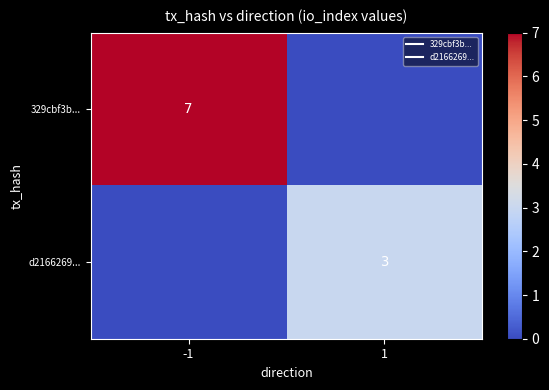

At 1, list the series in order from largest to smallest.

d2166269..., 329cbf3b...